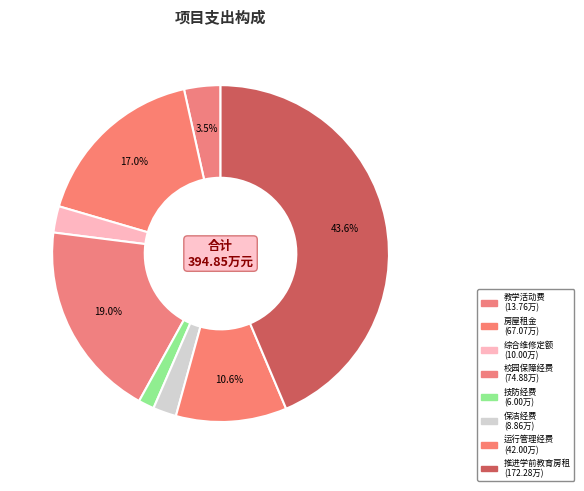

Is there a majority slice in this chart?

No